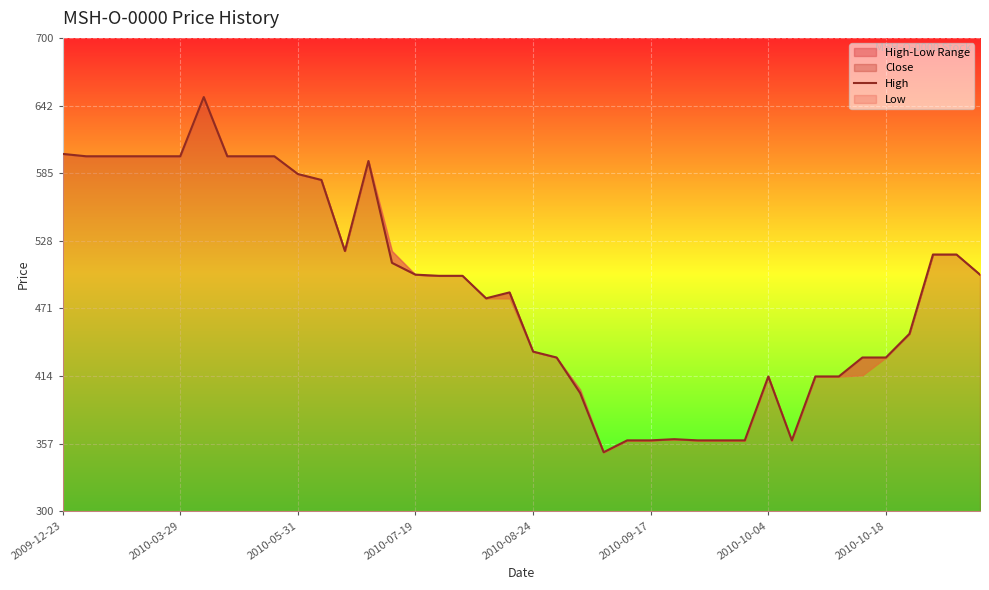

Is it true that Low equals 894 at 2009-12-23?

False